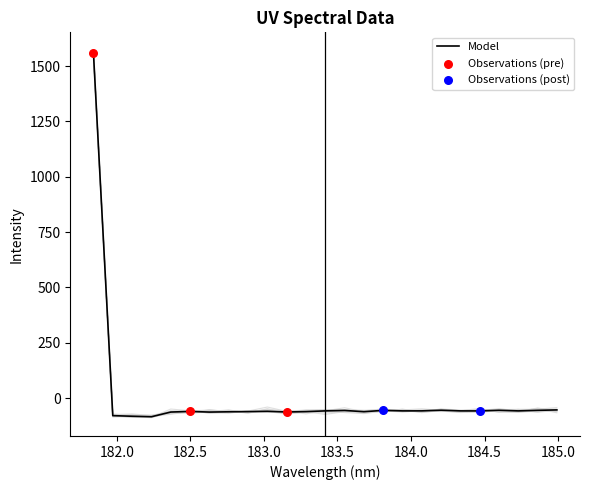

What is the change in value from 182.8925964608 to 184.2046578328?

+6.4